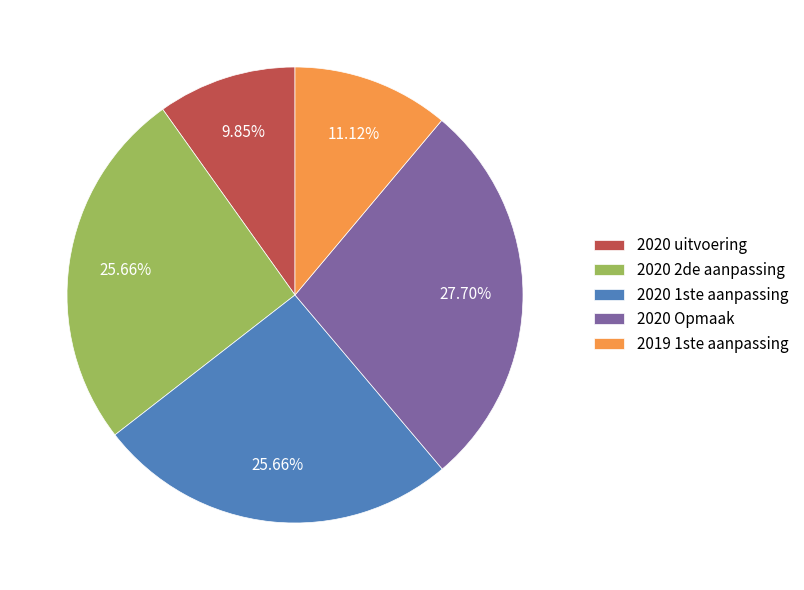

Is 2019 1ste aanpassing the majority of the pie?

No